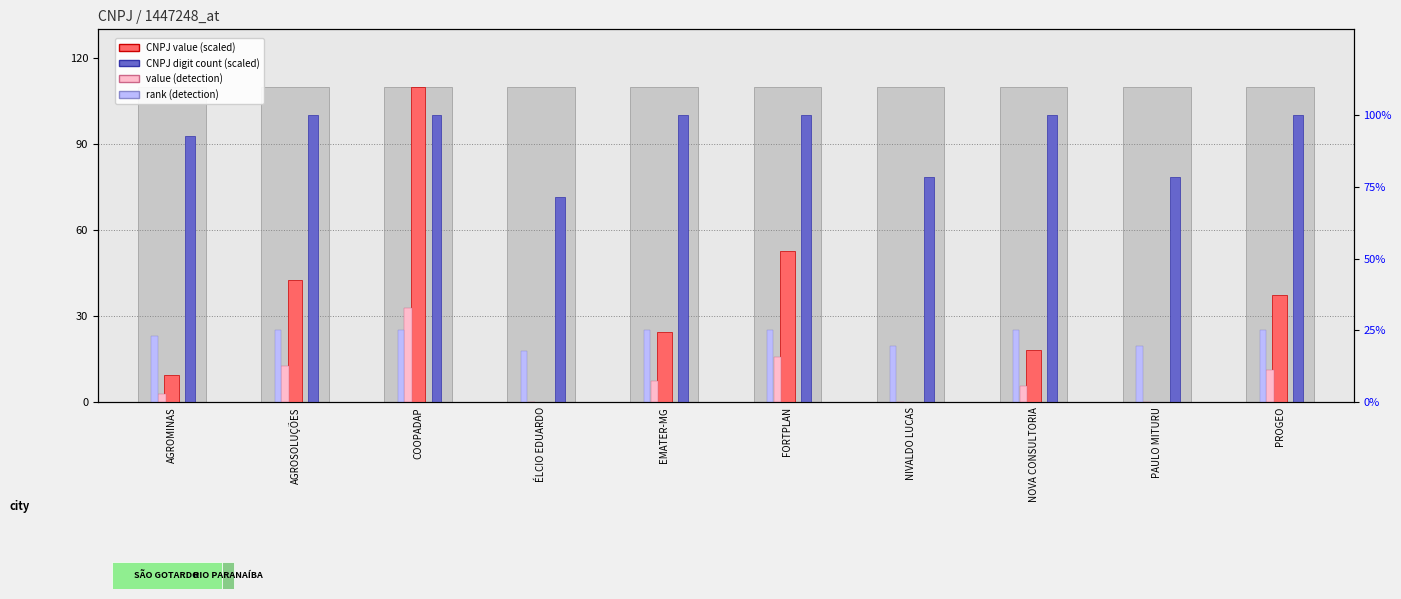

What is the difference between the second highest and second lowest values in the CNPJ digit count (scaled) series?

21.4